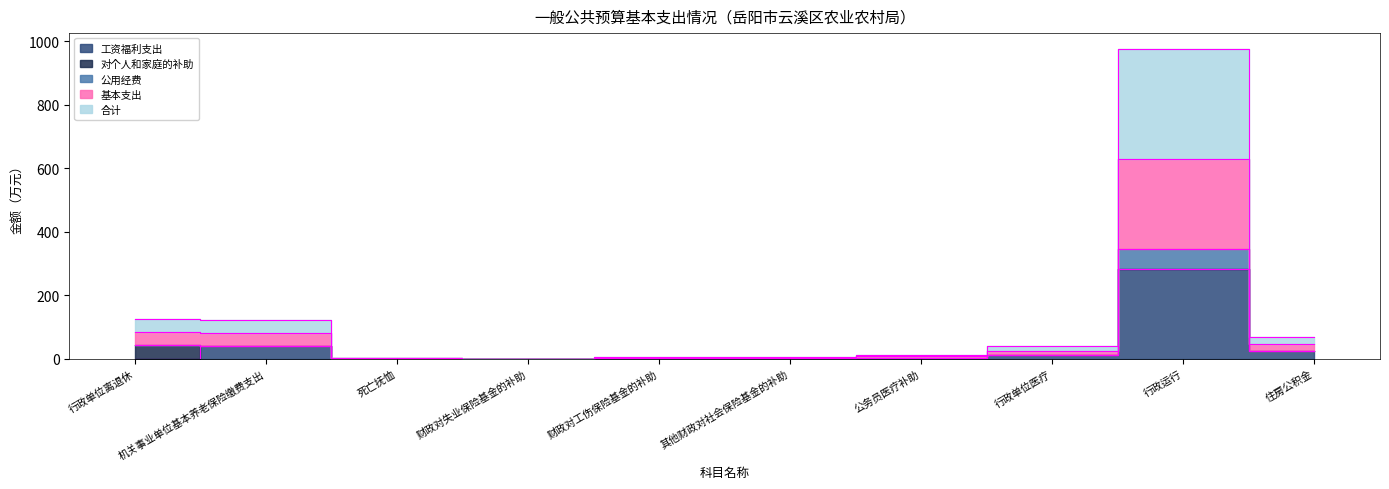

At which label does 工资福利支出 first exceed 4?

机关事业单位基本养老保险缴费支出